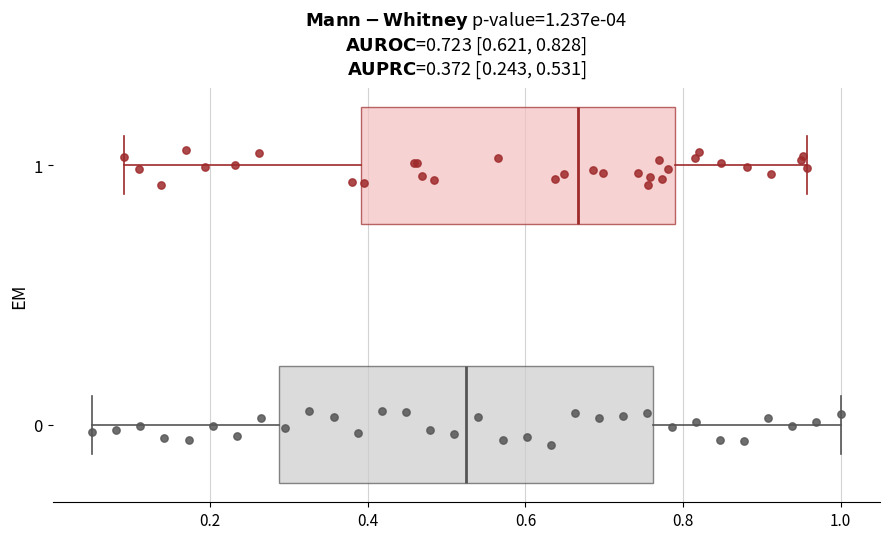

Which box has the furthest to the right median line?

1